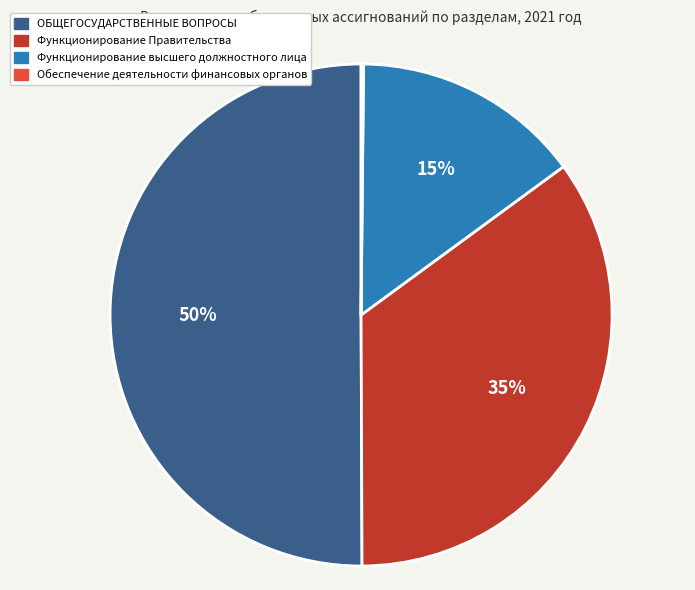

True or false: Функционирование высшего должностного лица accounts for 15% of the total.

True